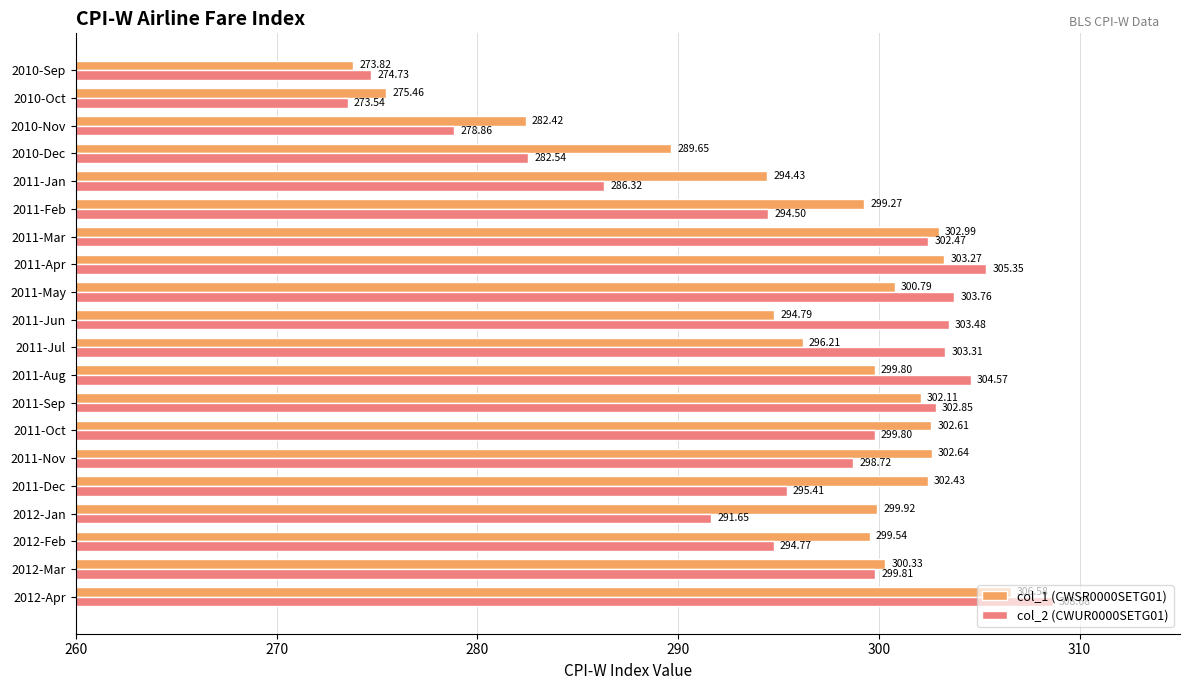

Rank the categories by col_2 (CWUR0000SETG01) value from lowest to highest.

2010-Oct, 2010-Sep, 2010-Nov, 2010-Dec, 2011-Jan, 2012-Jan, 2011-Feb, 2012-Feb, 2011-Dec, 2011-Nov, 2011-Oct, 2012-Mar, 2011-Mar, 2011-Sep, 2011-Jul, 2011-Jun, 2011-May, 2011-Aug, 2011-Apr, 2012-Apr